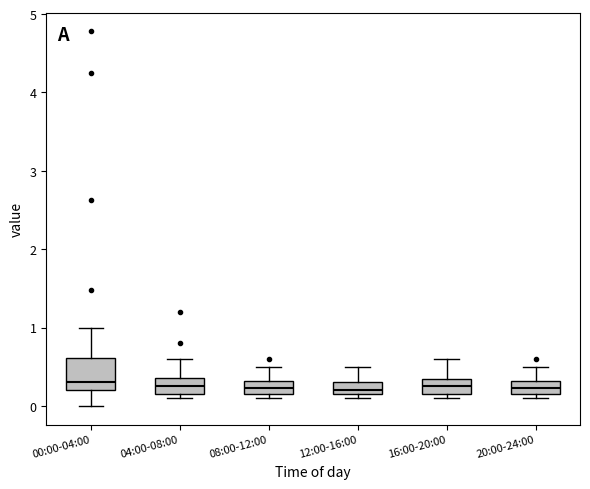

Comparing the boxes themselves (not the whiskers), which one is the tallest?

00:00-04:00